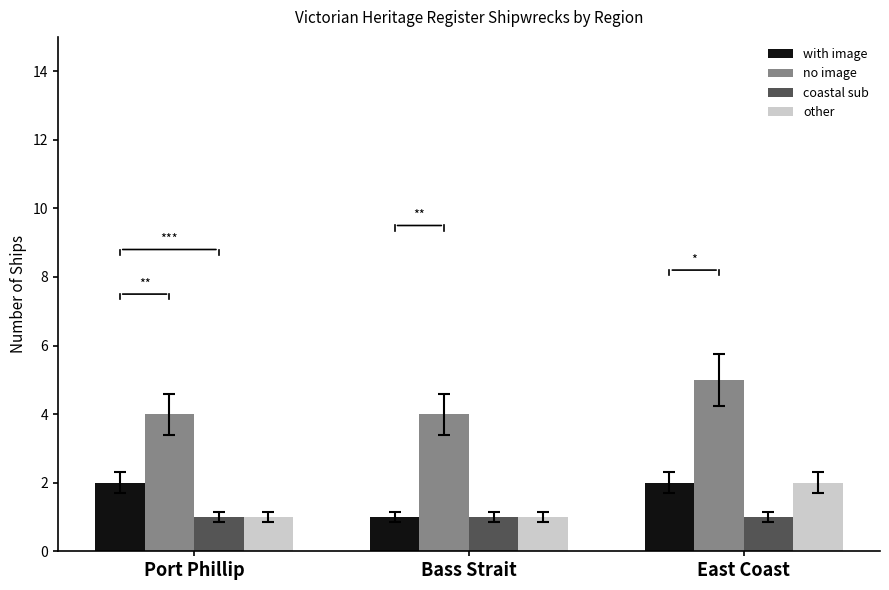

What is the label of the 1st bar from the right?

East Coast